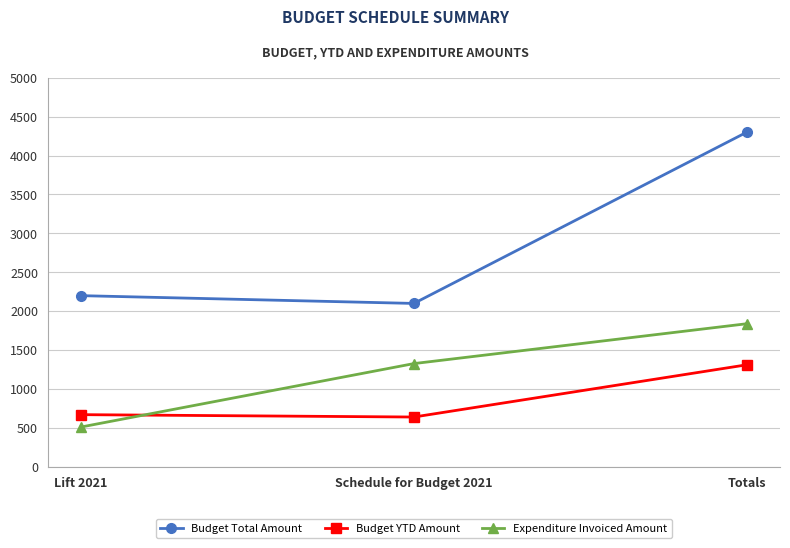

What is the average value of the Budget Total Amount series?

2866.7